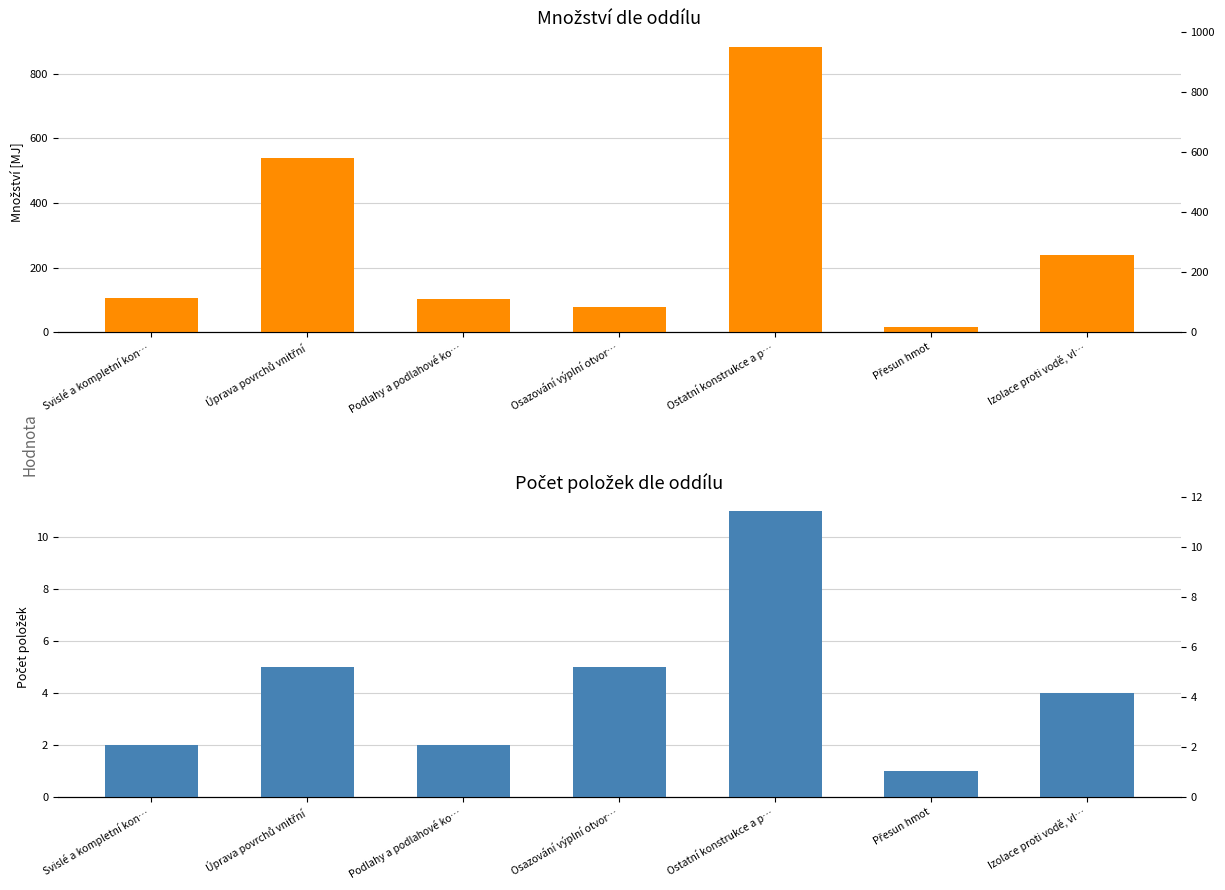

How many data points in Počet položek are less than 4?

3